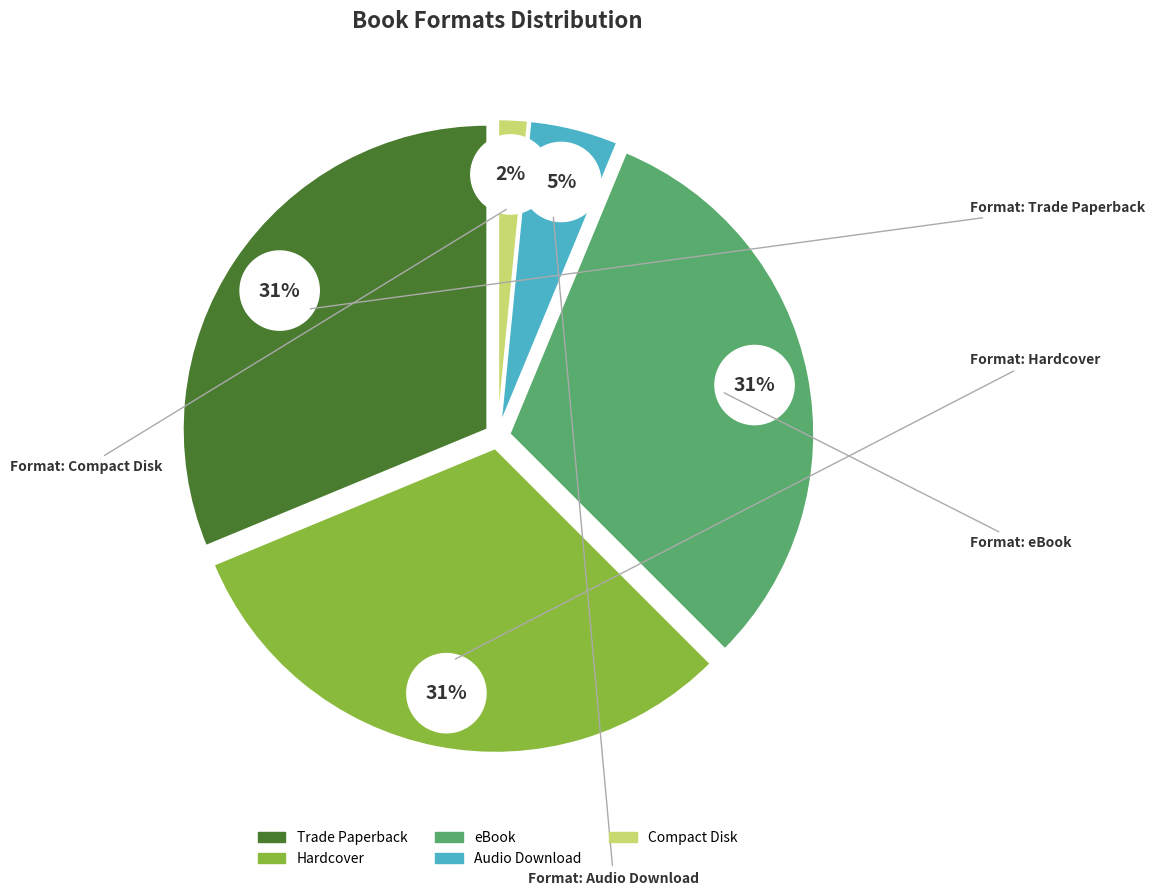

Is there any slice that represents more than half of the pie?

No